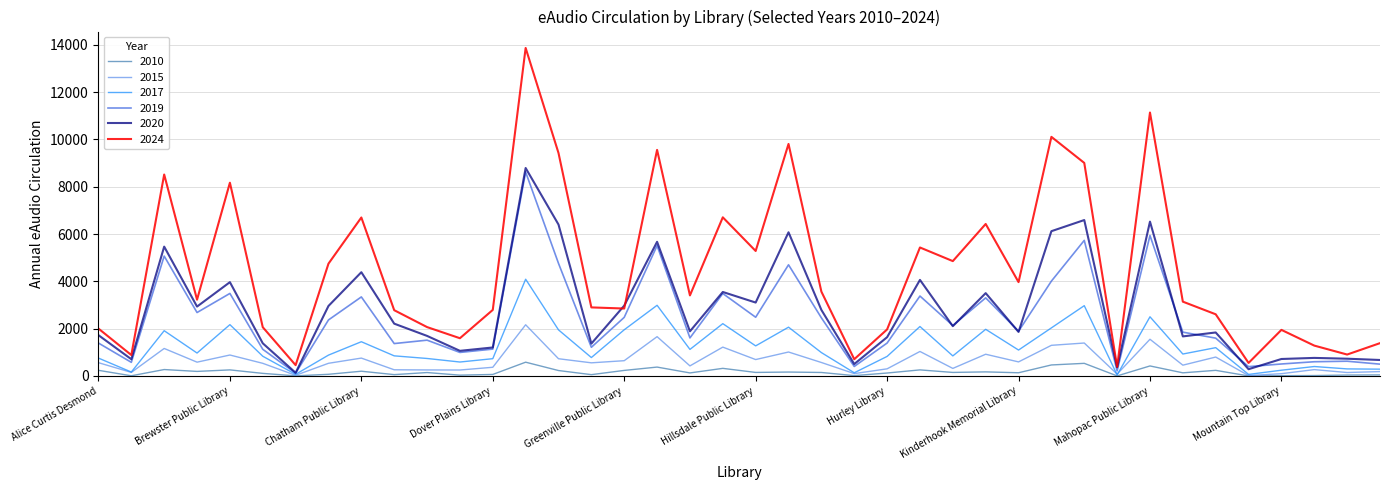

Which series has the largest range (max minus min)?

2024